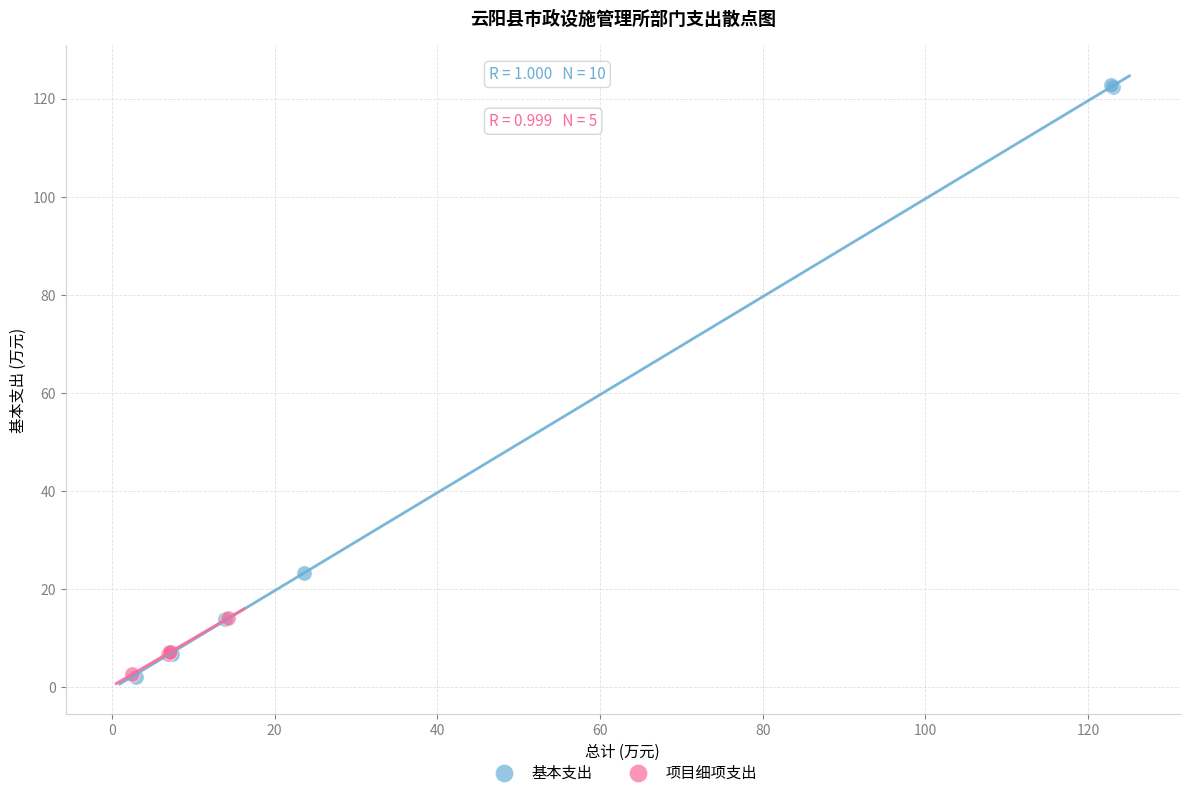

Which series has the largest Y range (max minus min)?

基本支出